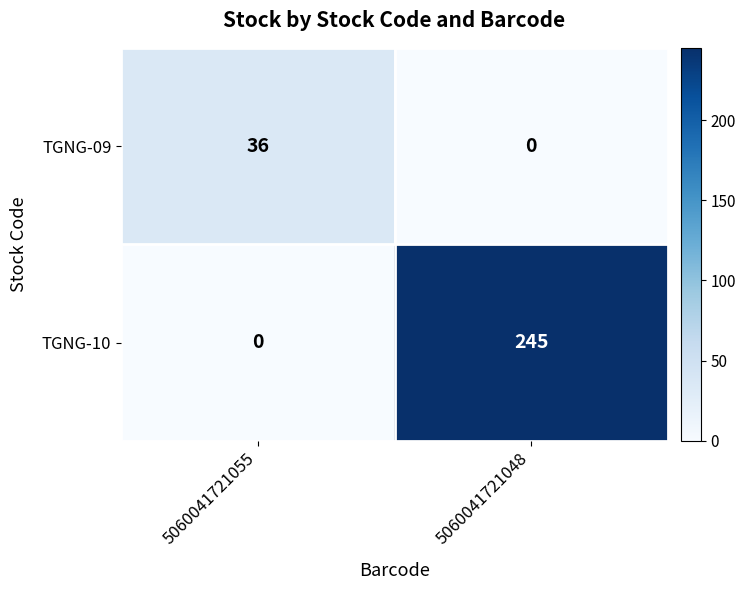

At which label does TGNG-10 reach its minimum?

5060041721055